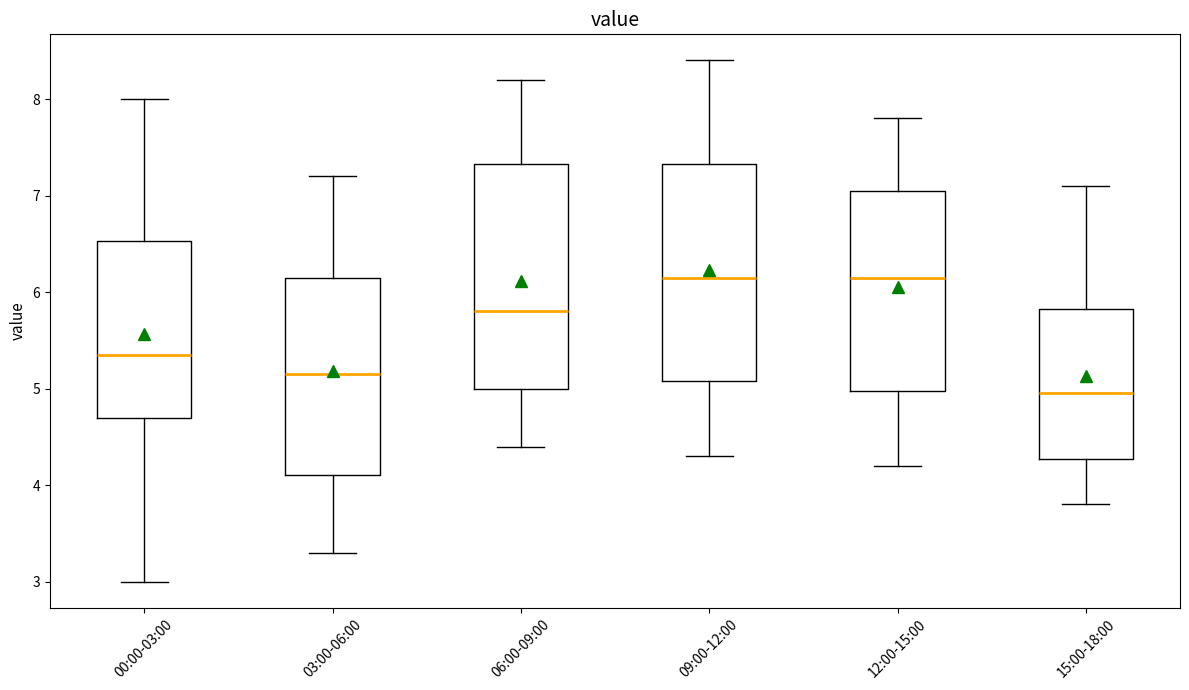

Where is the upper edge of the box for 12:00-15:00 on the y-axis? The values are not printed on the chart, so give them approximately, as read against the axis.

7.1